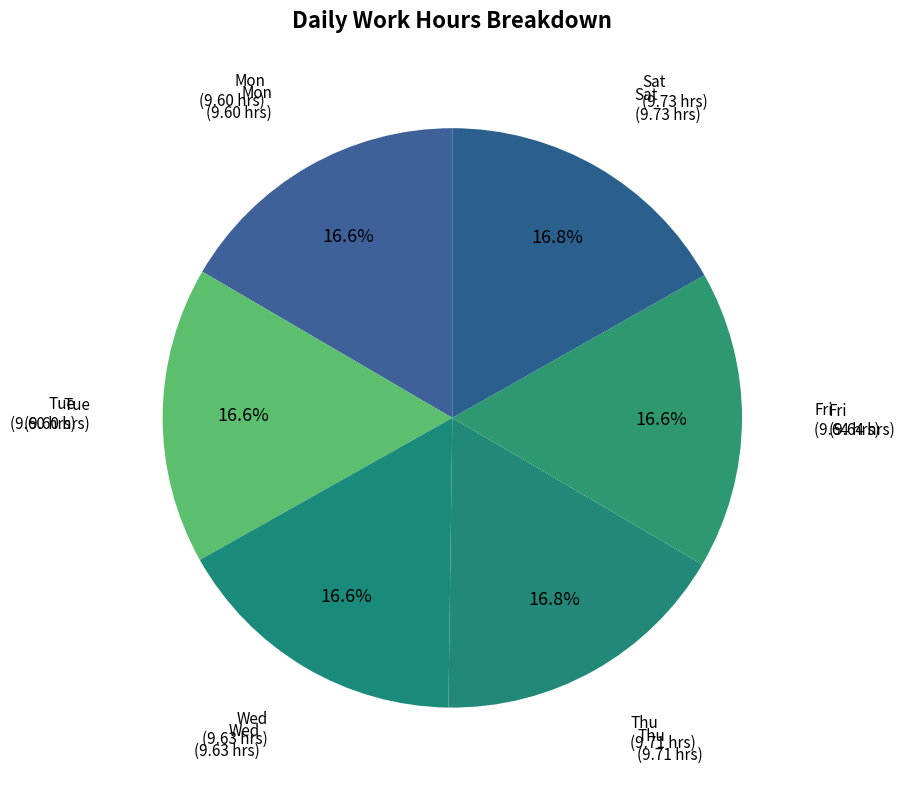

How many slices are in this pie chart?

6